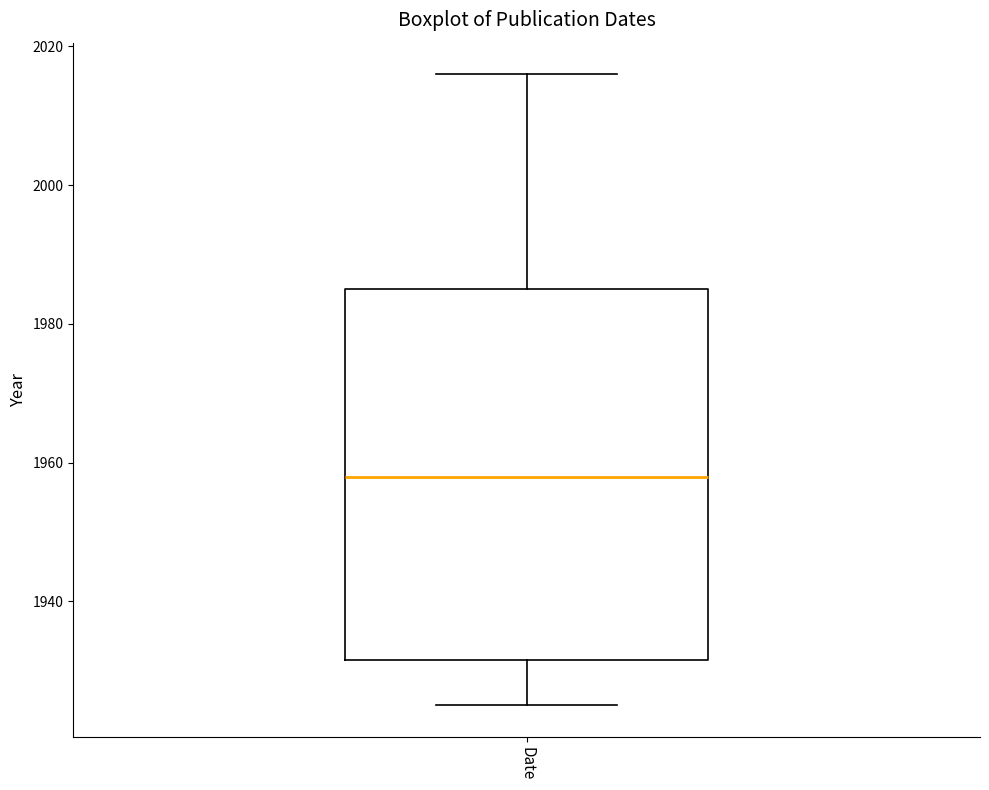

Transcribe this box plot: give where the median line is, the range the box spans, and where the two whiskers end, as read against the y-axis. The values are not printed on the chart, so give them approximately, as read against the axis.

median 1958, box 1932 to 1986, whiskers 1926 to 2016